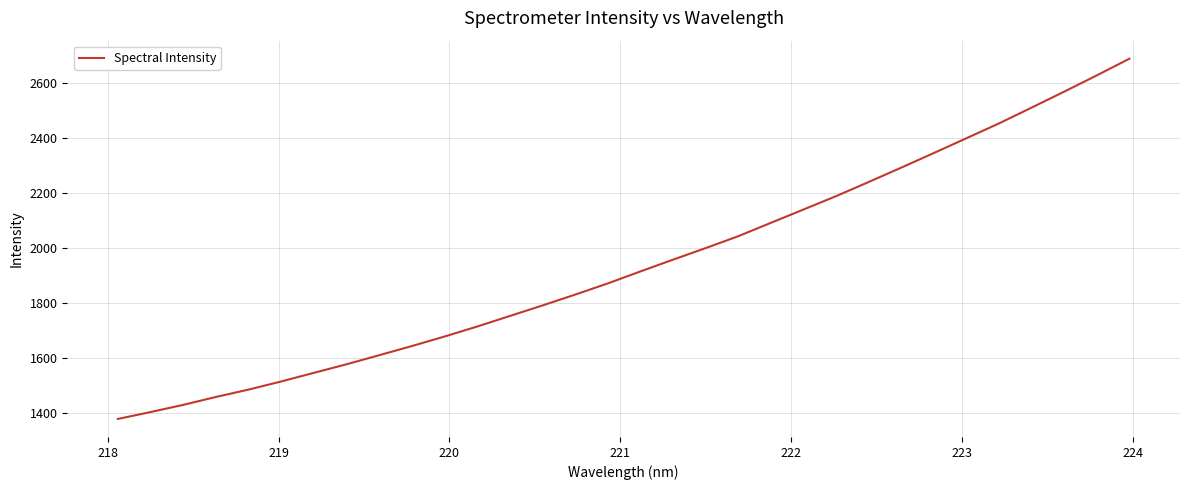

What is the maximum value shown in the chart?

2687.6